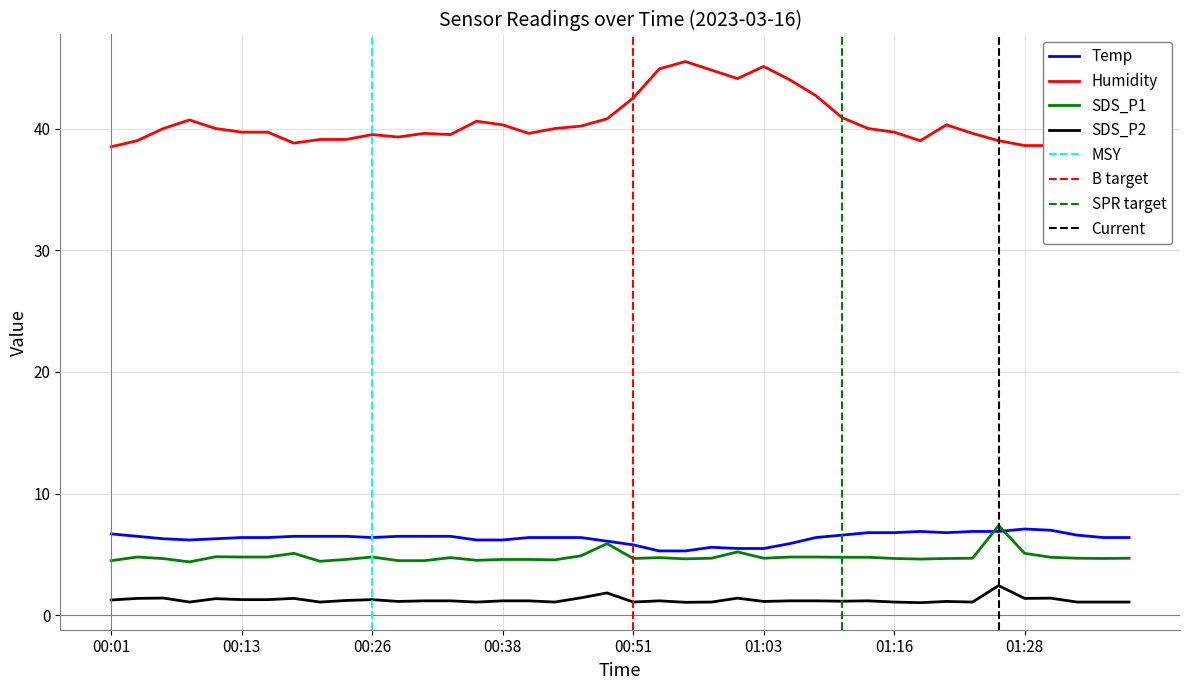

What is the minimum value for SDS_P1?

4.4